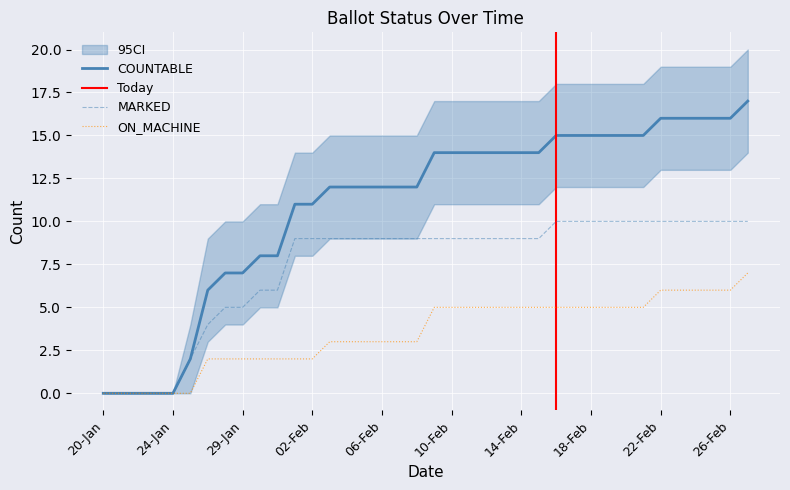

Reading left to right, list all the values displayed in this chart.

COUNTABLE: 20-Jan=0	21-Jan=0	22-Jan=0	23-Jan=0	24-Jan=0	25-Jan=2	26-Jan=6	27-Jan=7	29-Jan=7	30-Jan=8	31-Jan=8	01-Feb=11	02-Feb=11	03-Feb=12	04-Feb=12	05-Feb=12	06-Feb=12	07-Feb=12	08-Feb=12	09-Feb=14	10-Feb=14	11-Feb=14	12-Feb=14	13-Feb=14	14-Feb=14	15-Feb=14	16-Feb=15	17-Feb=15	18-Feb=15	19-Feb=15	20-Feb=15	21-Feb=15	22-Feb=16	23-Feb=16	24-Feb=16	25-Feb=16	26-Feb=16	27-Feb=17
MARKED: 20-Jan=0	21-Jan=0	22-Jan=0	23-Jan=0	24-Jan=0	25-Jan=2	26-Jan=4	27-Jan=5	29-Jan=5	30-Jan=6	31-Jan=6	01-Feb=9	02-Feb=9	03-Feb=9	04-Feb=9	05-Feb=9	06-Feb=9	07-Feb=9	08-Feb=9	09-Feb=9	10-Feb=9	11-Feb=9	12-Feb=9	13-Feb=9	14-Feb=9	15-Feb=9	16-Feb=10	17-Feb=10	18-Feb=10	19-Feb=10	20-Feb=10	21-Feb=10	22-Feb=10	23-Feb=10	24-Feb=10	25-Feb=10	26-Feb=10	27-Feb=10
ON_MACHINE: 20-Jan=0	21-Jan=0	22-Jan=0	23-Jan=0	24-Jan=0	25-Jan=0	26-Jan=2	27-Jan=2	29-Jan=2	30-Jan=2	31-Jan=2	01-Feb=2	02-Feb=2	03-Feb=3	04-Feb=3	05-Feb=3	06-Feb=3	07-Feb=3	08-Feb=3	09-Feb=5	10-Feb=5	11-Feb=5	12-Feb=5	13-Feb=5	14-Feb=5	15-Feb=5	16-Feb=5	17-Feb=5	18-Feb=5	19-Feb=5	20-Feb=5	21-Feb=5	22-Feb=6	23-Feb=6	24-Feb=6	25-Feb=6	26-Feb=6	27-Feb=7